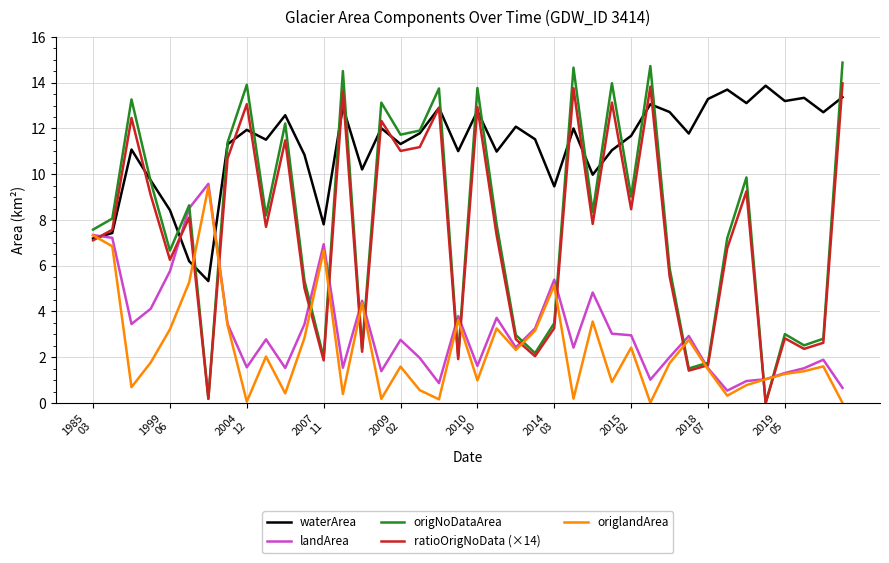

Which series has the widest spread of values?

origNoDataArea